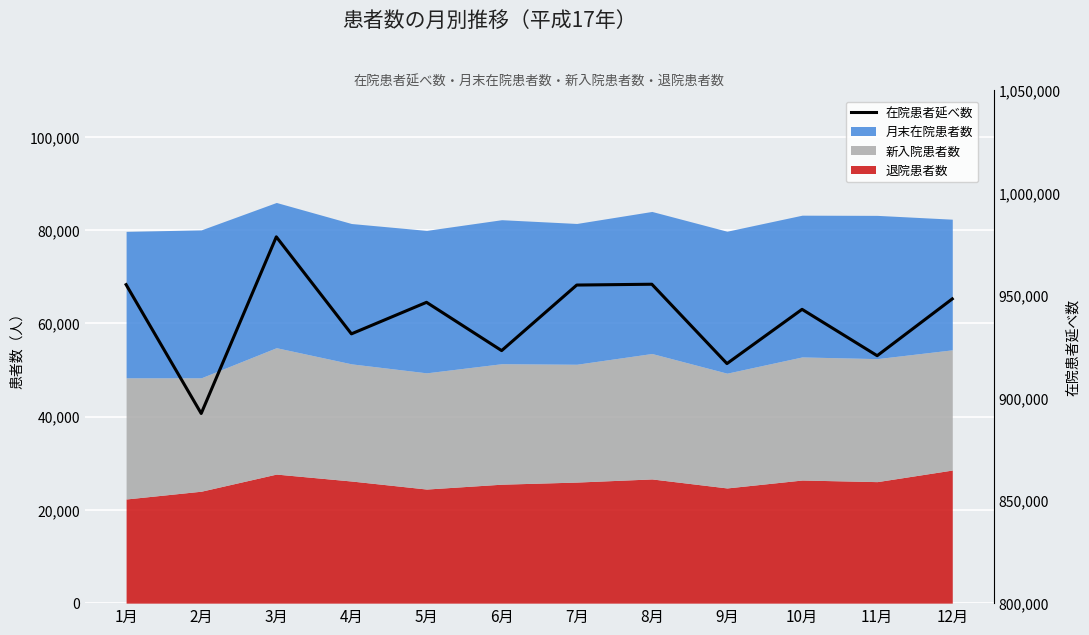

What is the approximate value at 1月?

955239